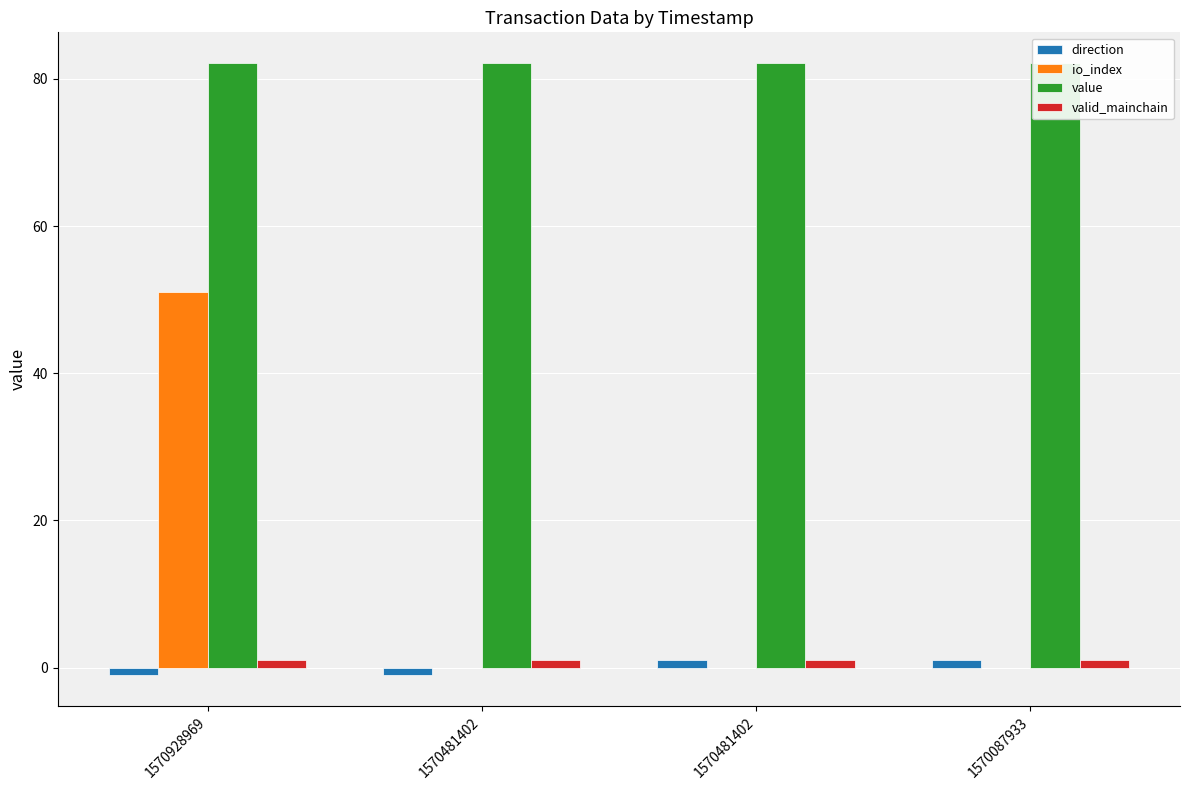

At which label is value closest to 82?

1570928969